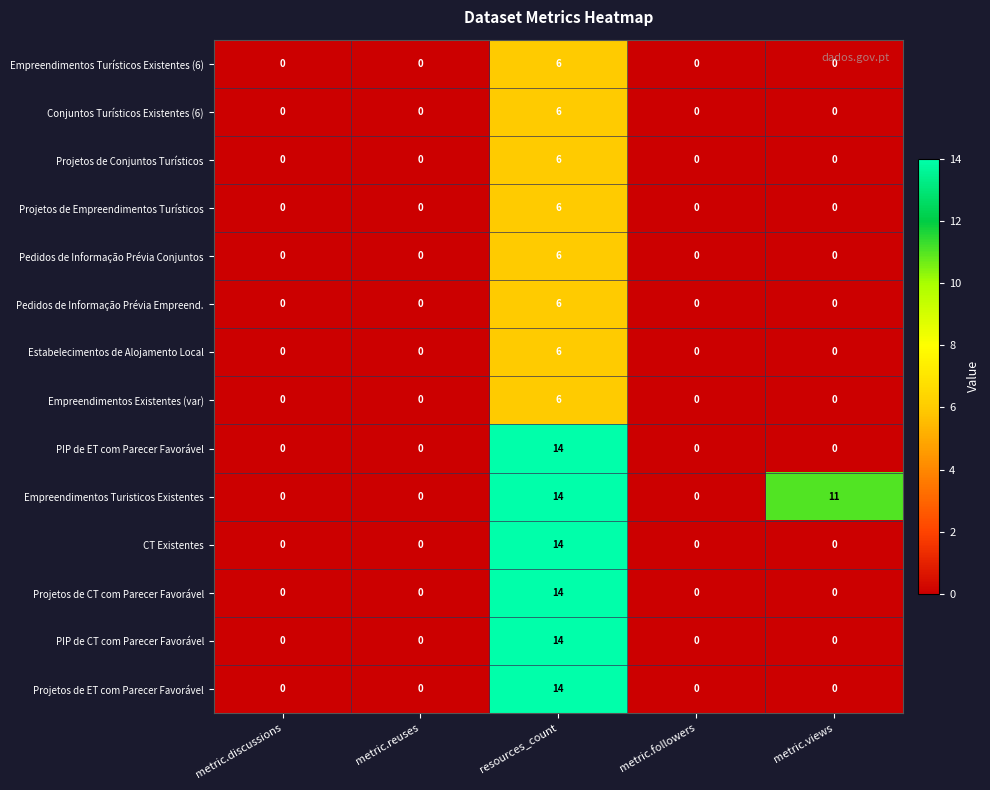

Read the Empreendimentos Turisticos Existentes value at resources_count.

14